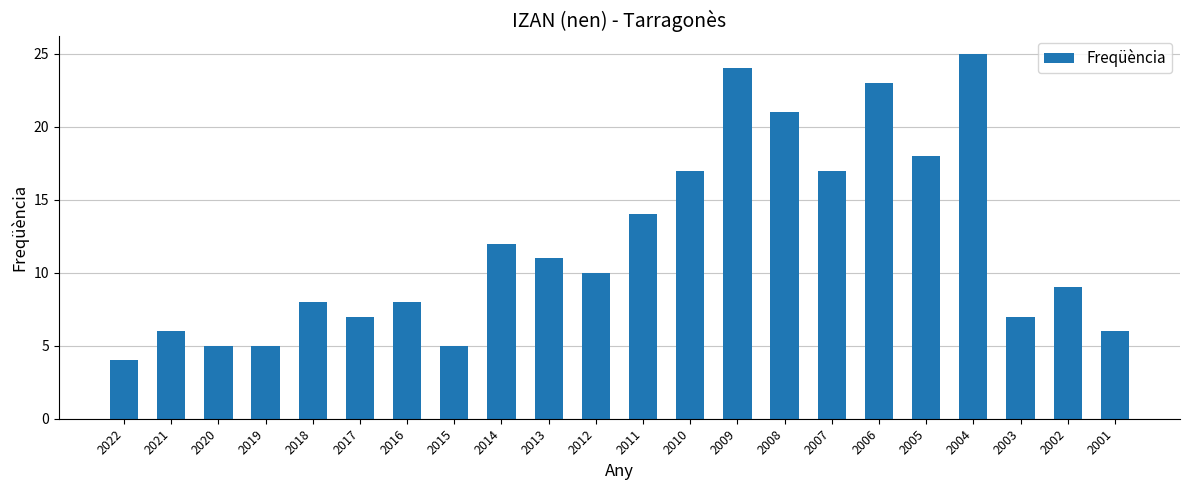

Approximately how many times larger is the value at 2005 compared to 2011?

1.3